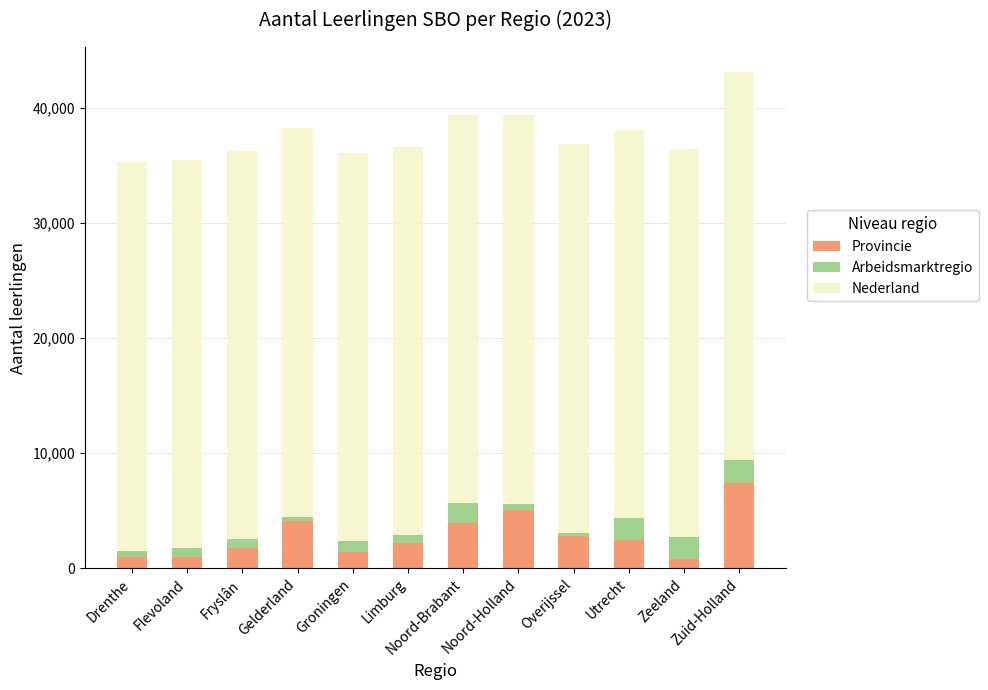

Does the chart contain any negative values?

No